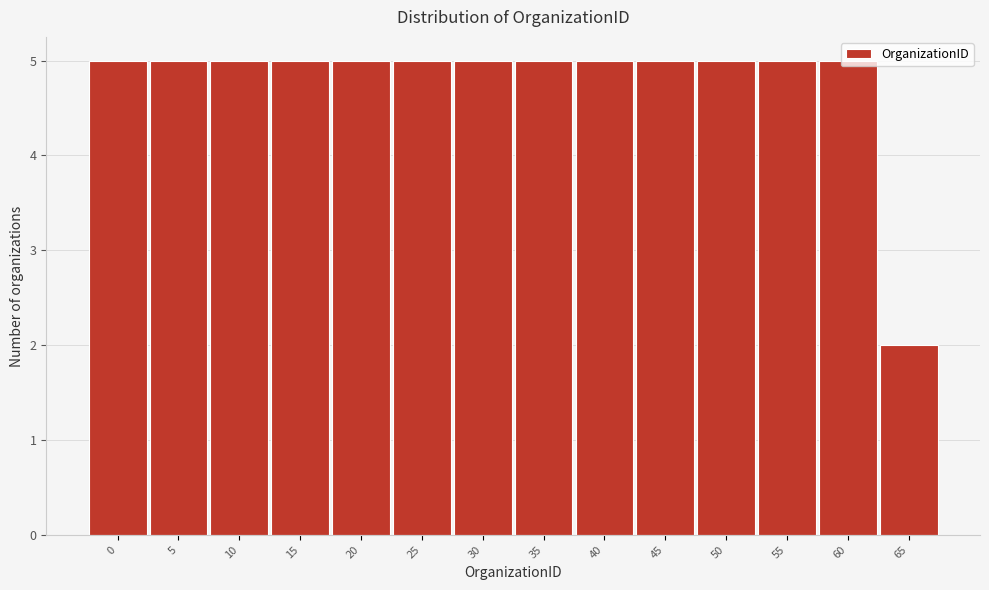

What is the average value?

5